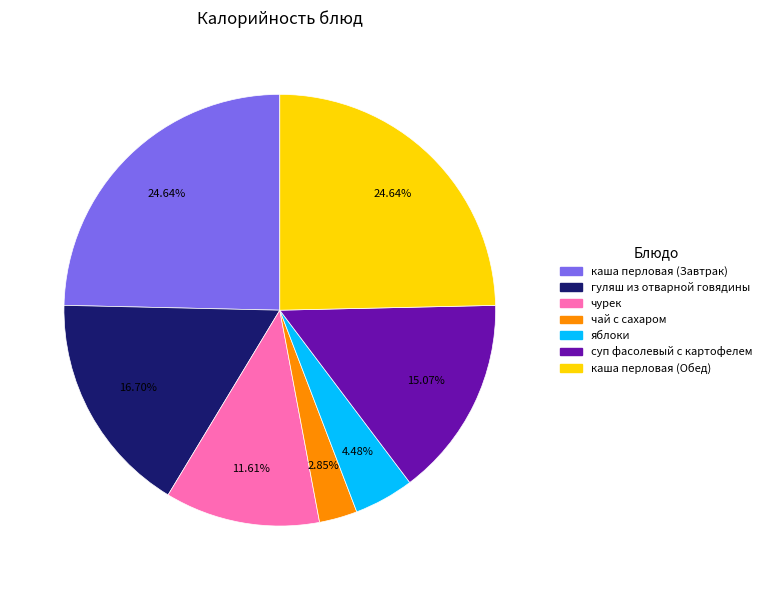

To the nearest percent, what is the average slice percentage?

14%